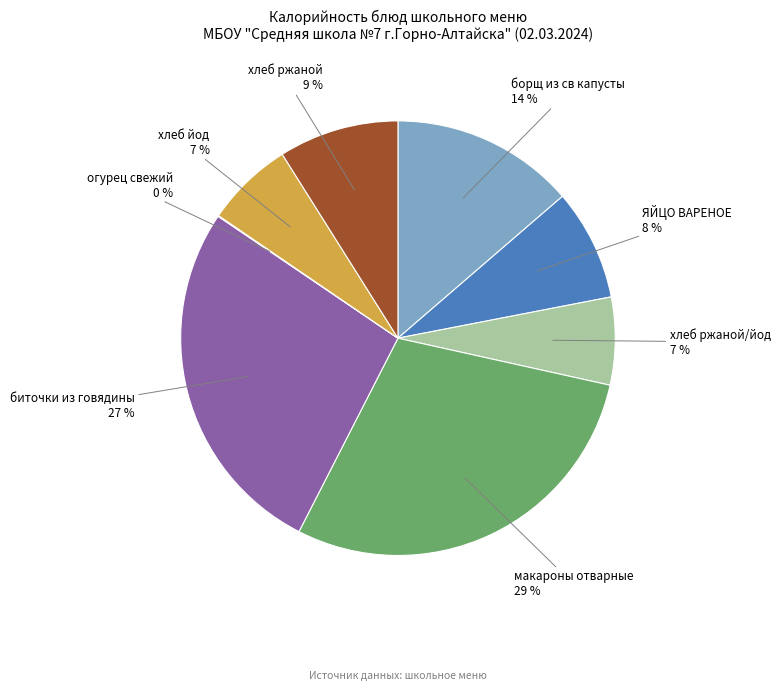

True or false: биточки из говядины accounts for 37% of the total.

False